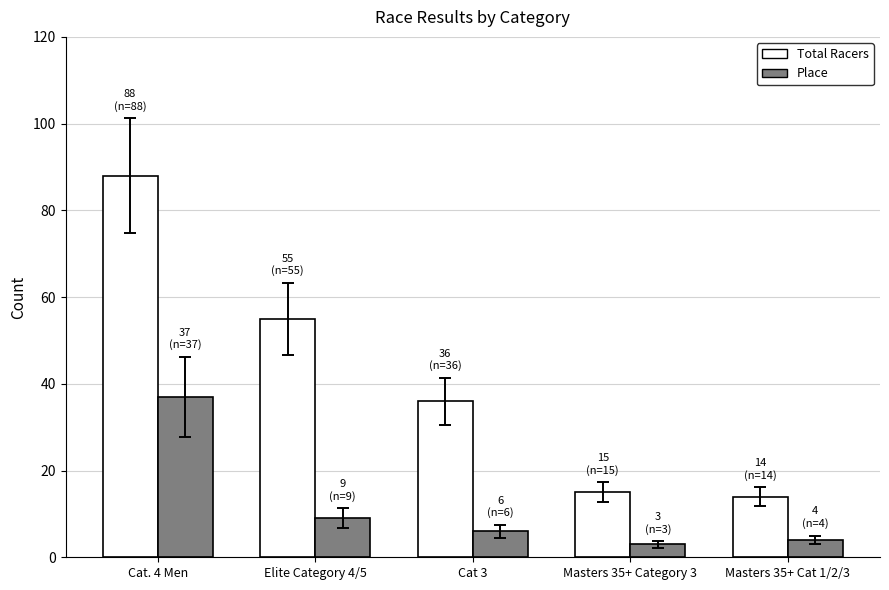

Which series has the largest range (max minus min)?

Total Racers